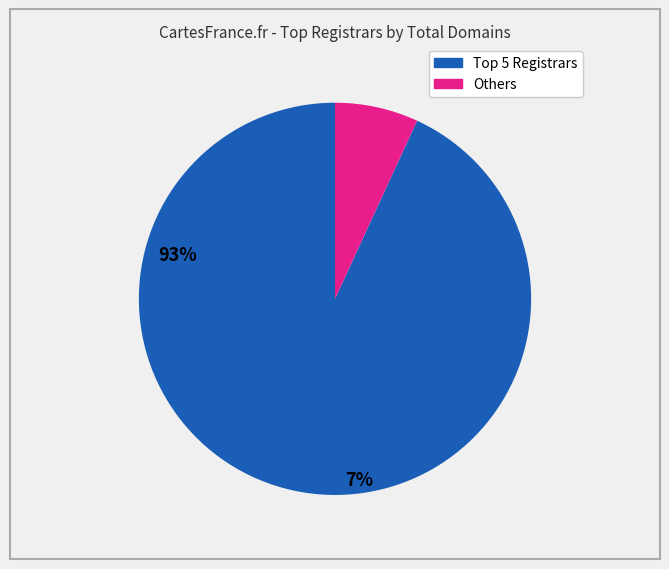

Is there any slice that represents more than half of the pie?

Yes